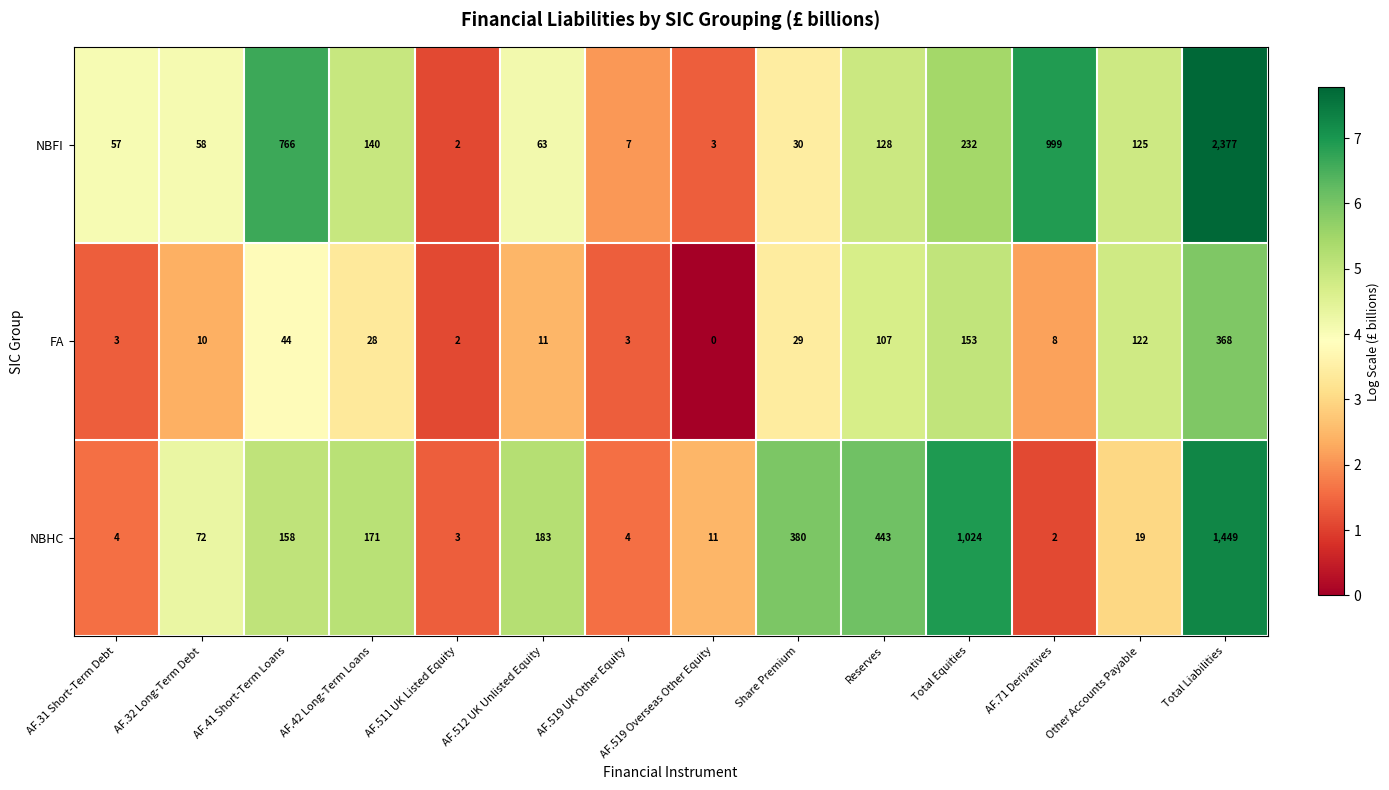

Count the number of categories in the chart.

14